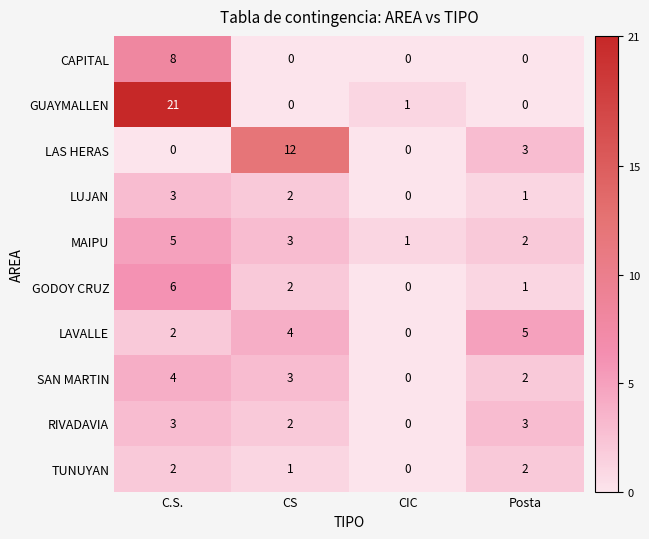

What is the maximum value for LUJAN?

3